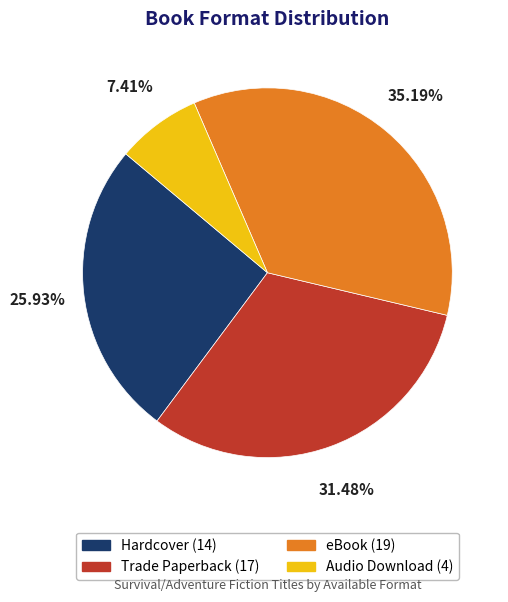

Is the sum of Trade Paperback and eBook greater than half?

Yes